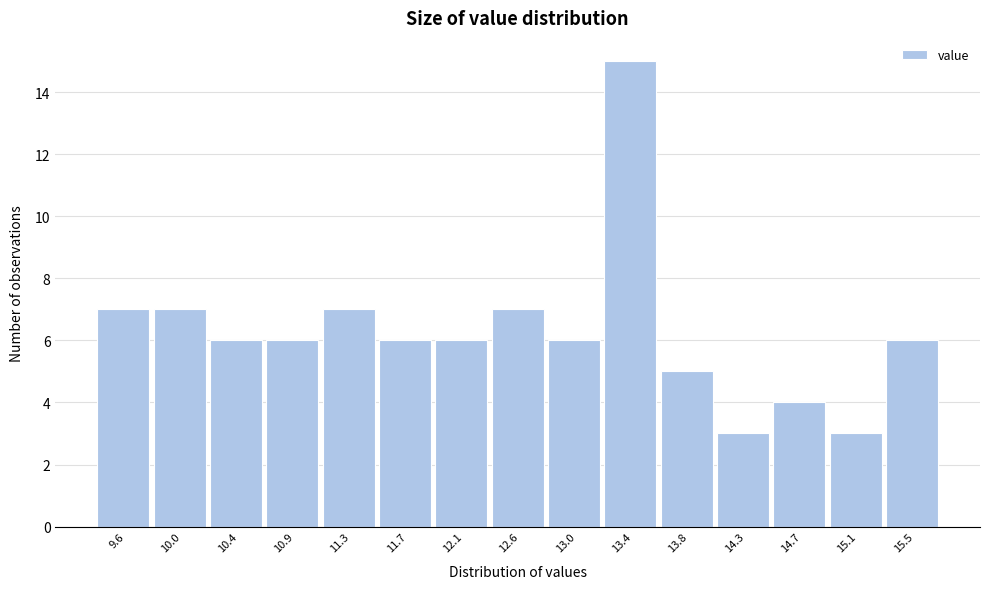

Reading left to right, list all the values displayed in this chart.

9.6=7	10.0=7	10.4=6	10.9=6	11.3=7	11.7=6	12.1=6	12.6=7	13.0=6	13.4=15	13.8=5	14.3=3	14.7=4	15.1=3	15.5=6